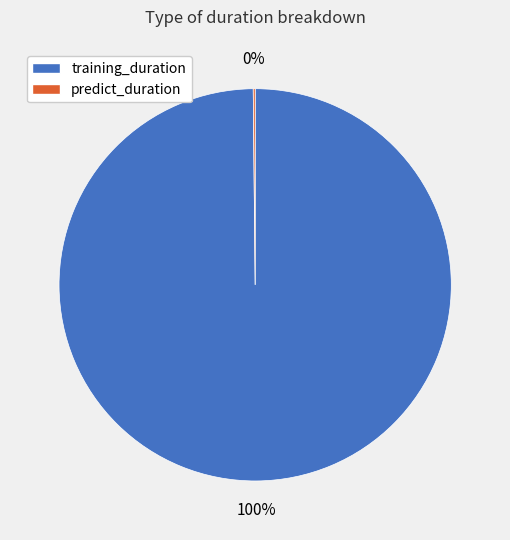

Which slice is the largest?

training_duration